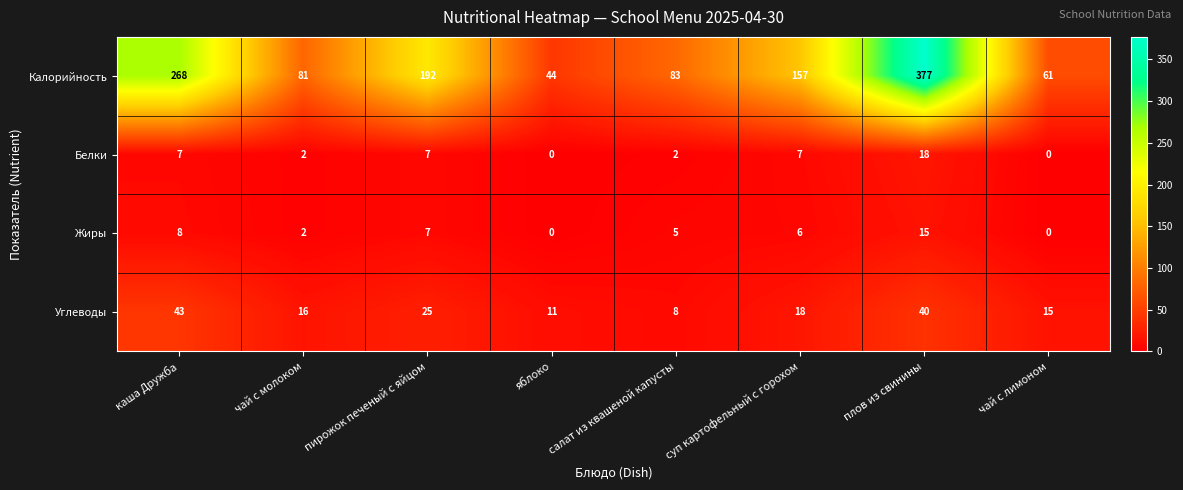

The value of Углеводы at чай с молоком is 5. True or false?

False